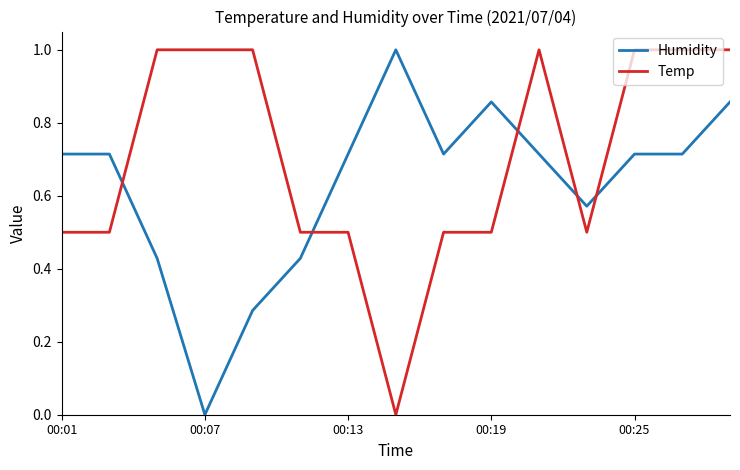

What are all the series names shown in the legend?

Humidity, Temp